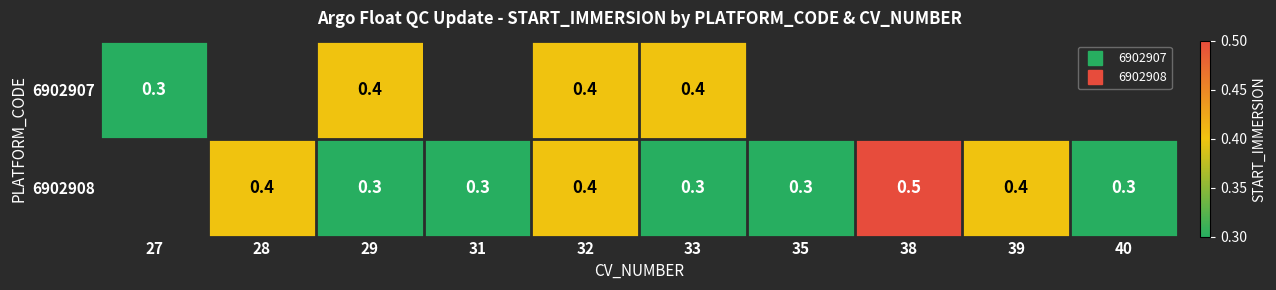

What is the difference between the maximum and minimum values in the 6902907 series?

0.1